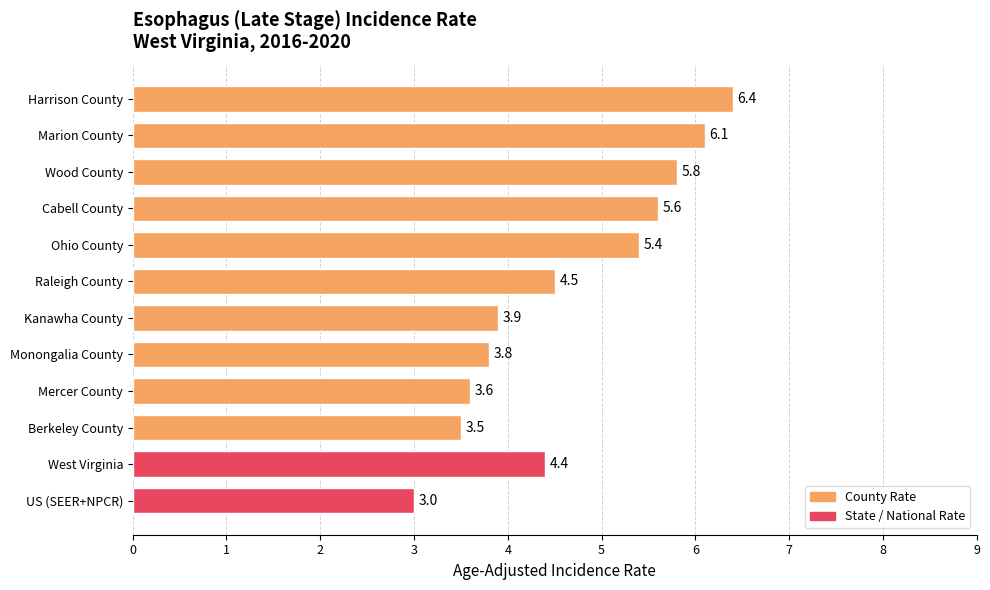

How many series are shown in this chart?

1